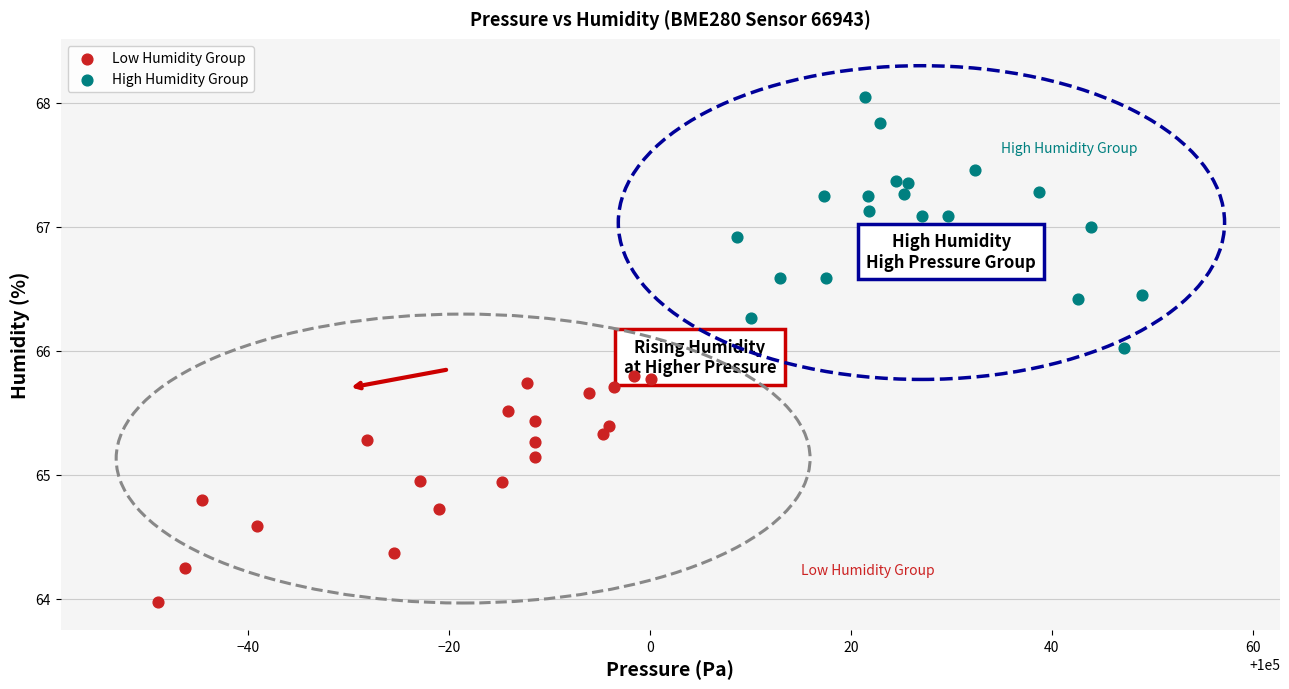

Which series contains the highest Y value?

High Humidity Group